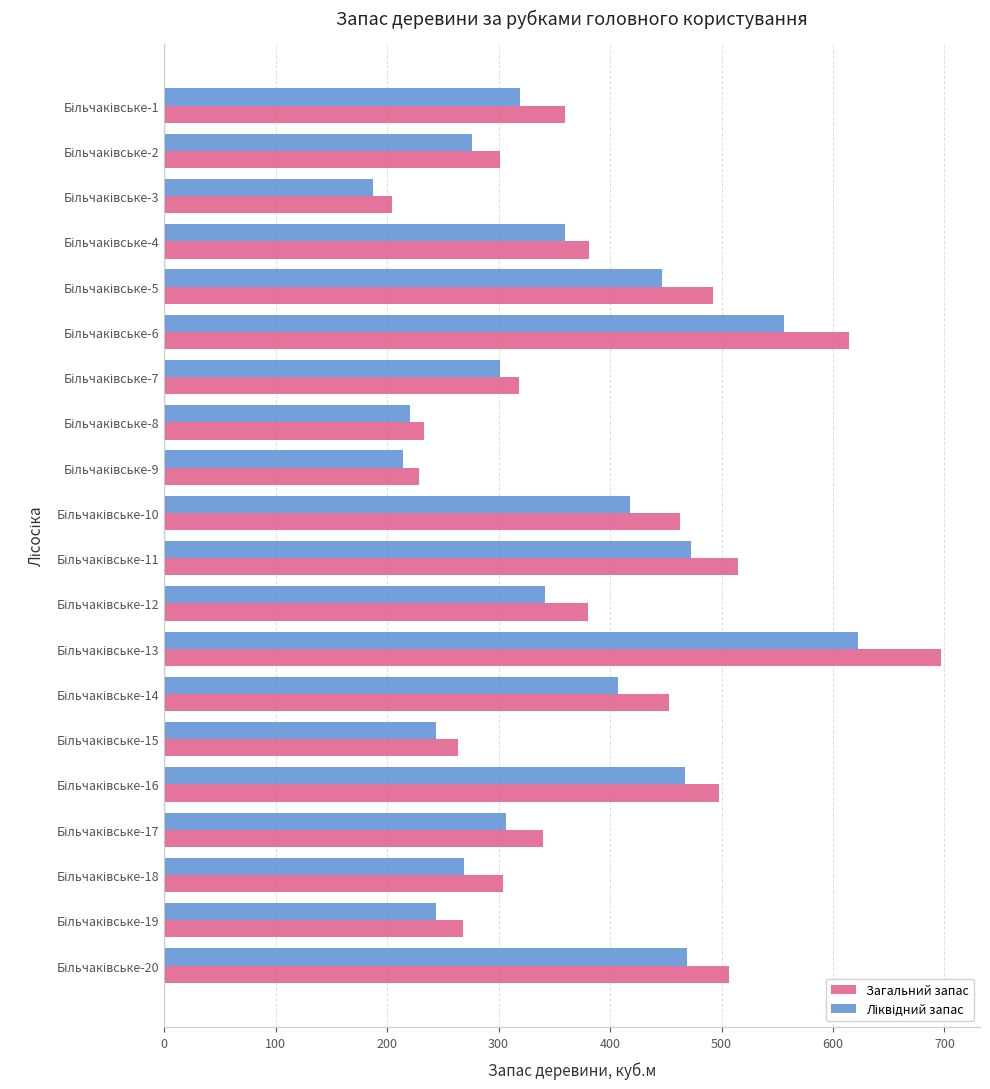

What is the greatest value displayed?

697